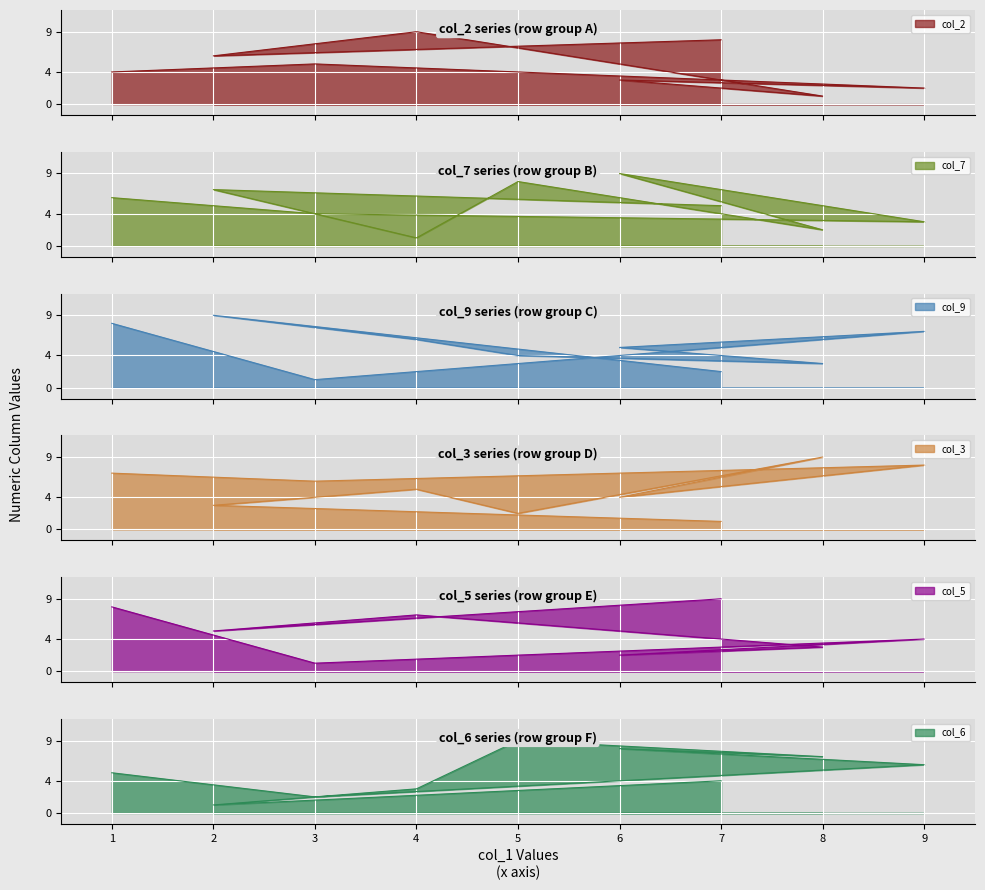

Reading right to left, what are all the values shown in this chart?

col_2: 7=8	2=6	4=9	5=7	8=1	6=3	9=2	3=5	1=4
col_7: 7=5	2=7	4=1	5=8	8=2	6=9	9=3	3=4	1=6
col_9: 7=2	2=9	4=6	5=4	8=3	6=5	9=7	3=1	1=8
col_3: 7=1	2=3	4=5	5=2	8=9	6=4	9=8	3=6	1=7
col_5: 7=9	2=5	4=7	5=6	8=3	6=2	9=4	3=1	1=8
col_6: 7=4	2=1	4=3	5=9	8=7	6=8	9=6	3=2	1=5